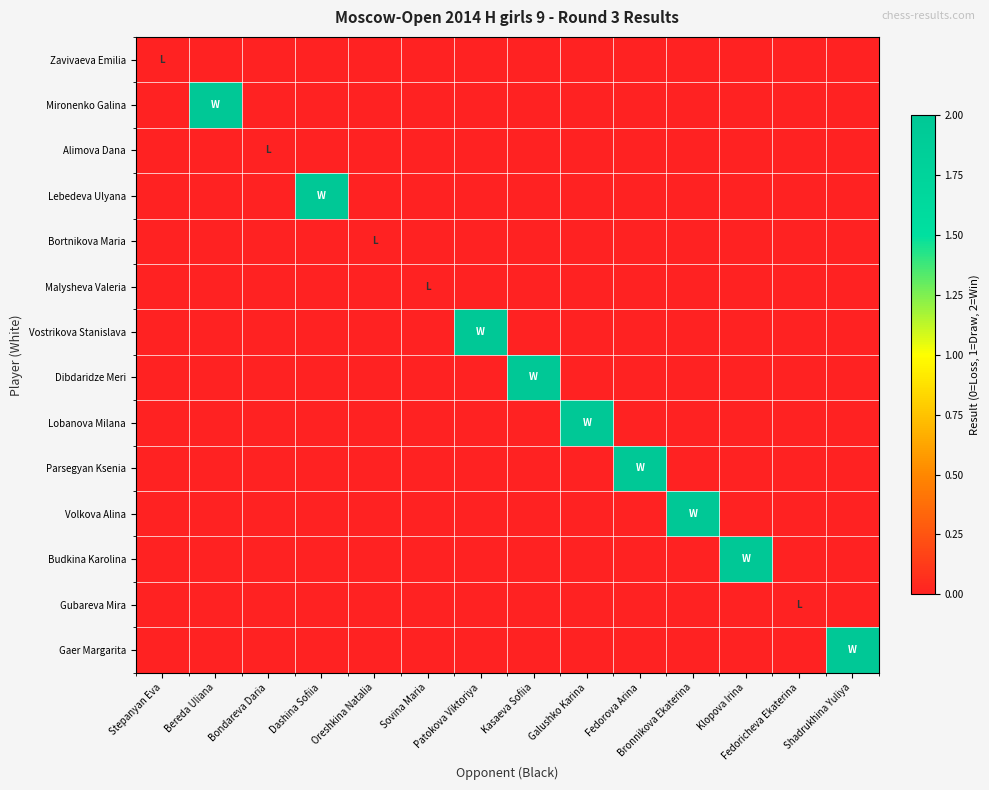

How many data points does each series have?

14